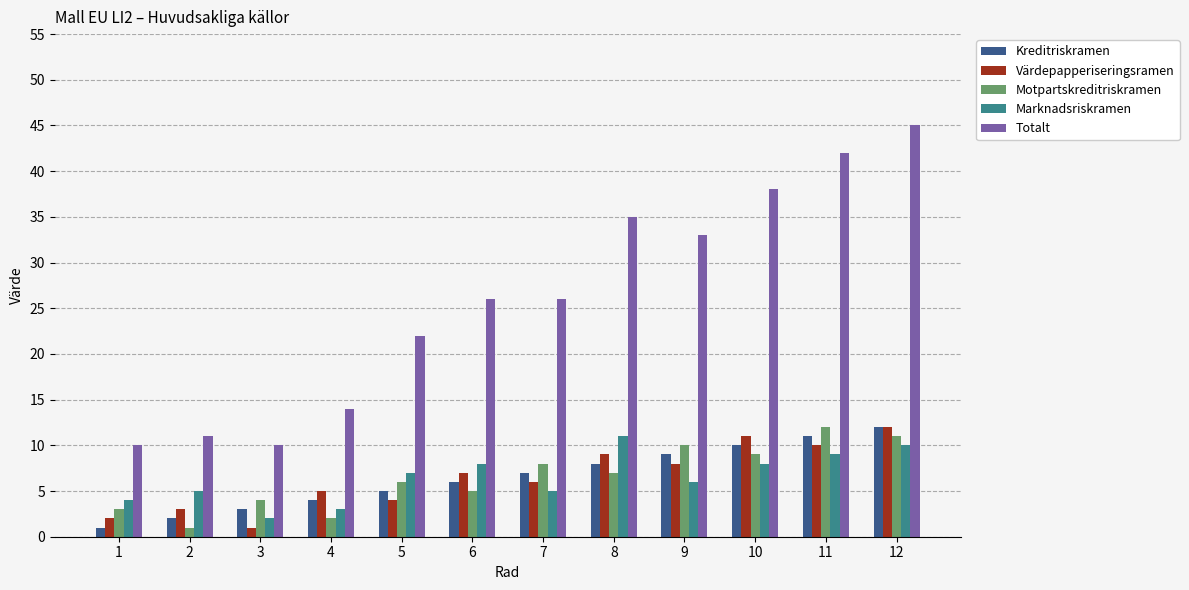

What is the total value across all series at 6?

52